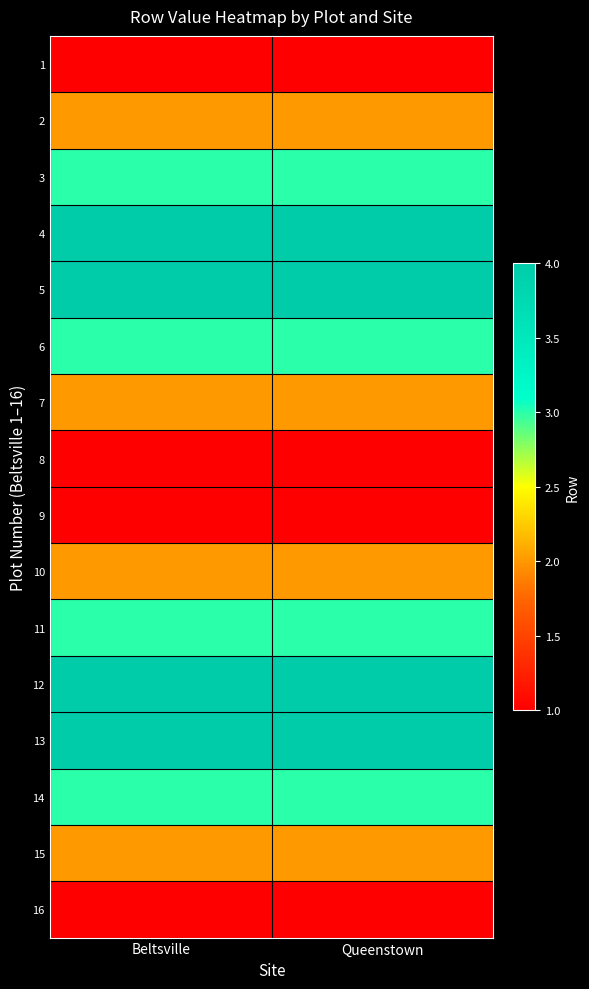

What is the minimum value shown in the chart?

1